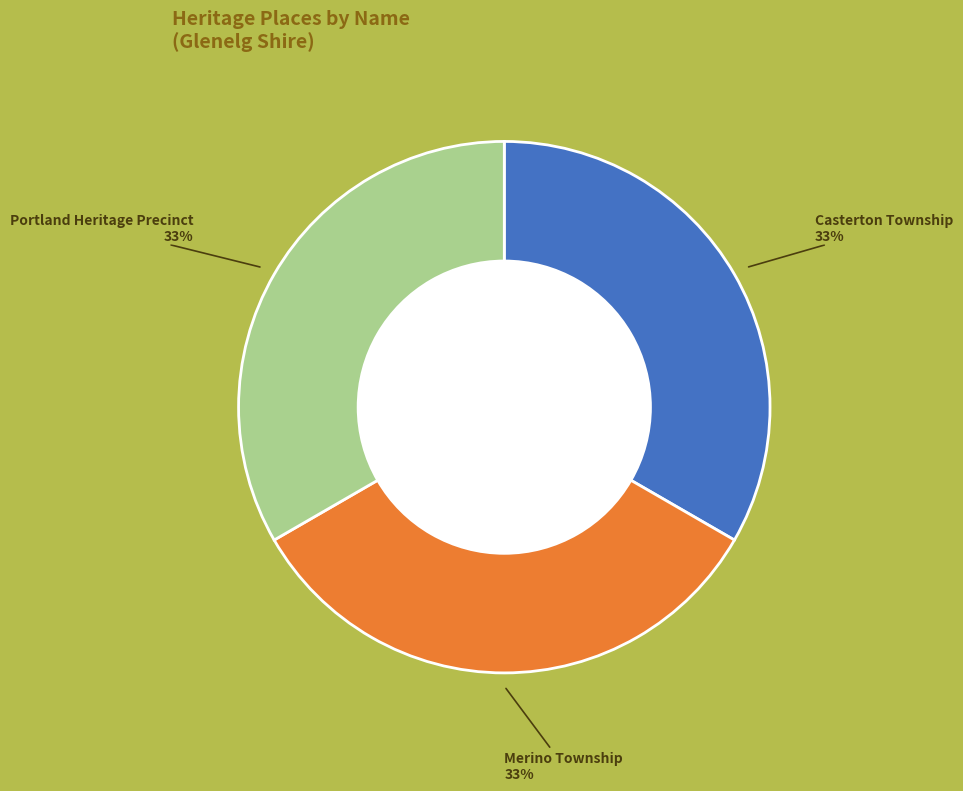

To the nearest percent, what is the average slice percentage?

33%